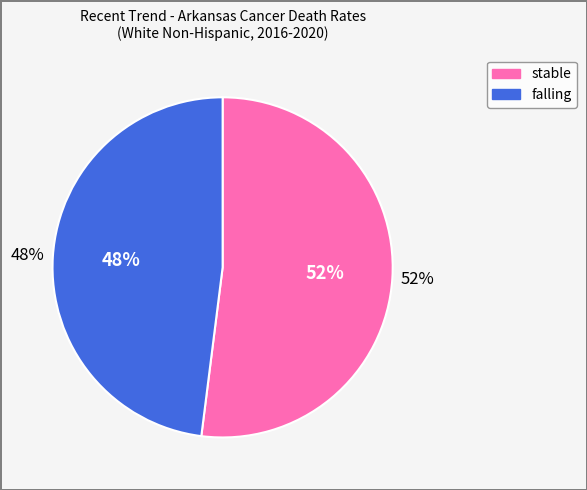

Rank the categories by value from highest to lowest.

stable, falling